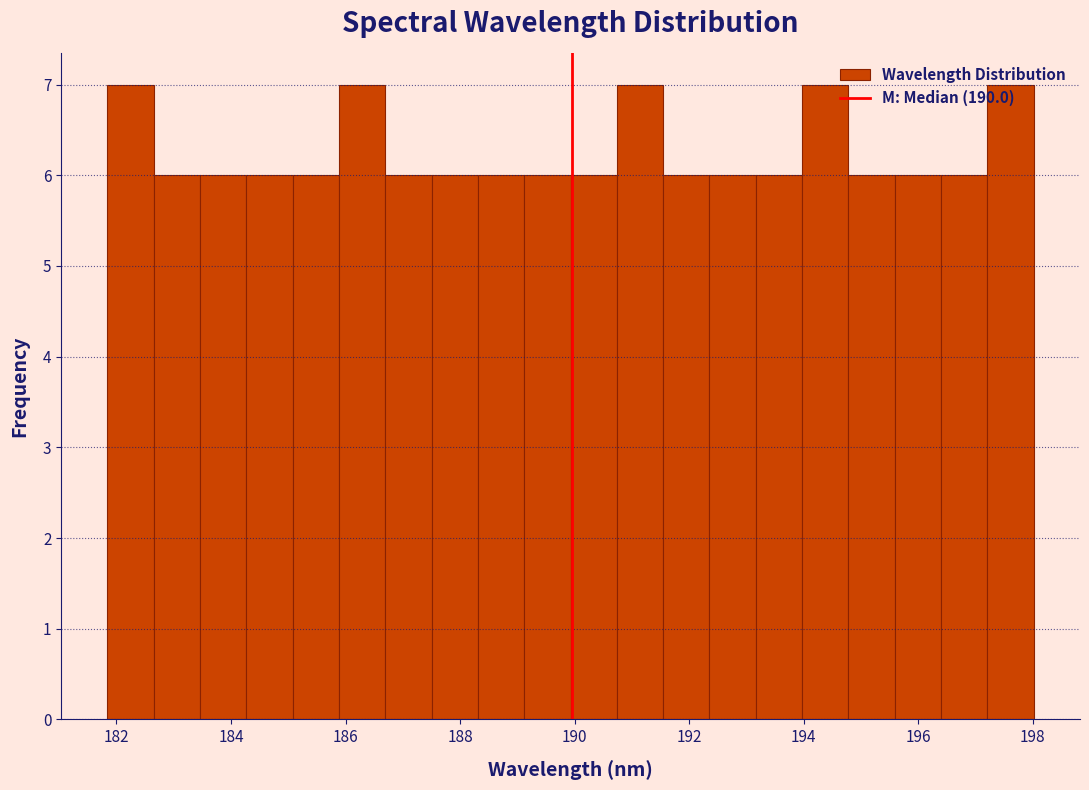

Reading left to right, list every bar in this chart as the range it spans on the x-axis followed by its height. Neither the bar edges nor the heights are printed on the chart, so give them approximately, as read against the axes.

181.8 to 182.6: 7
182.6 to 183.4: 6
183.4 to 184.2: 6
184.2 to 185.0: 6
185.0 to 185.8: 6
185.8 to 186.6: 7
186.6 to 187.6: 6
187.6 to 188.4: 6
188.4 to 189.2: 6
189.2 to 190.0: 6
190.0 to 190.8: 6
190.8 to 191.6: 7
191.6 to 192.4: 6
192.4 to 193.2: 6
193.2 to 194.0: 6
194.0 to 194.8: 7
194.8 to 195.6: 6
195.6 to 196.4: 6
196.4 to 197.2: 6
197.2 to 198.0: 7